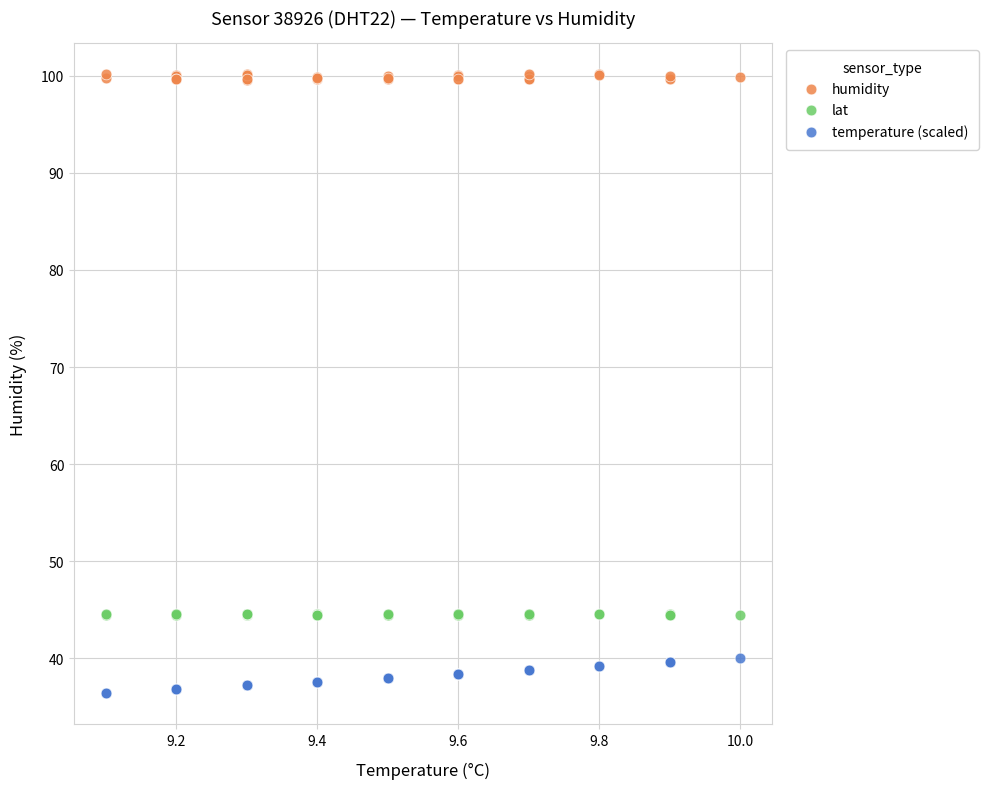

What is the X range (max minus min) for the scatter plot?

0.9